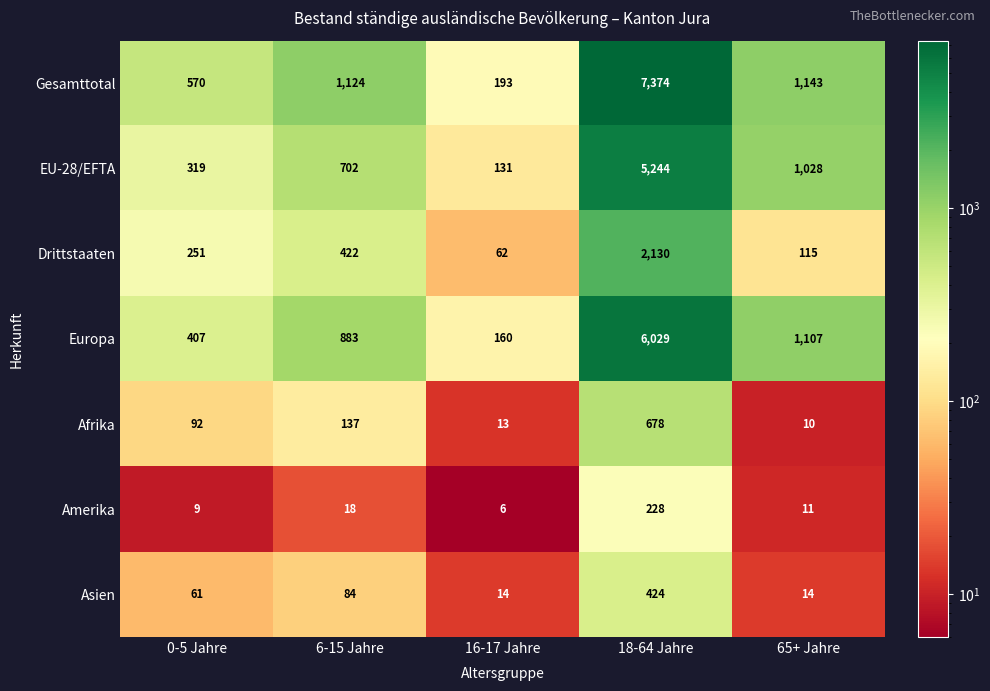

What is the sum of all Europa values?

8586